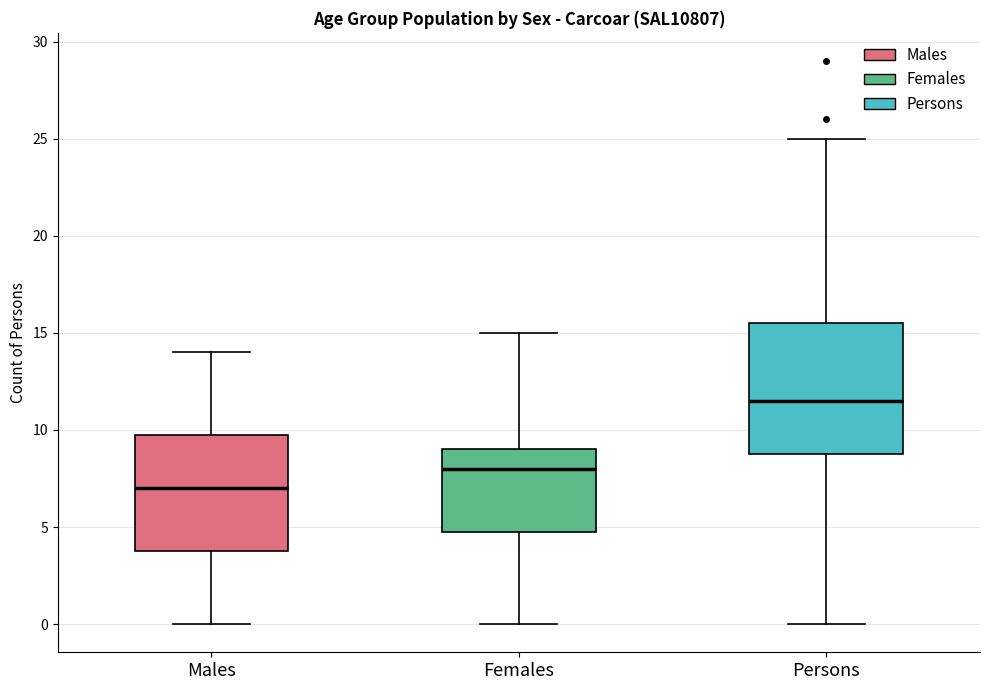

Reading left to right, transcribe this box plot: for each box, give where its median line is, the range the box spans, and where its two whiskers end, as read against the y-axis. The values are not printed on the chart, so give them approximately, as read against the axis.

Males: median 7.0, box 4.0 to 10.0, whiskers 0.0 to 14.0
Females: median 8.0, box 5.0 to 9.0, whiskers 0.0 to 15.0
Persons: median 11.5, box 9.0 to 15.5, whiskers 0.0 to 25.0